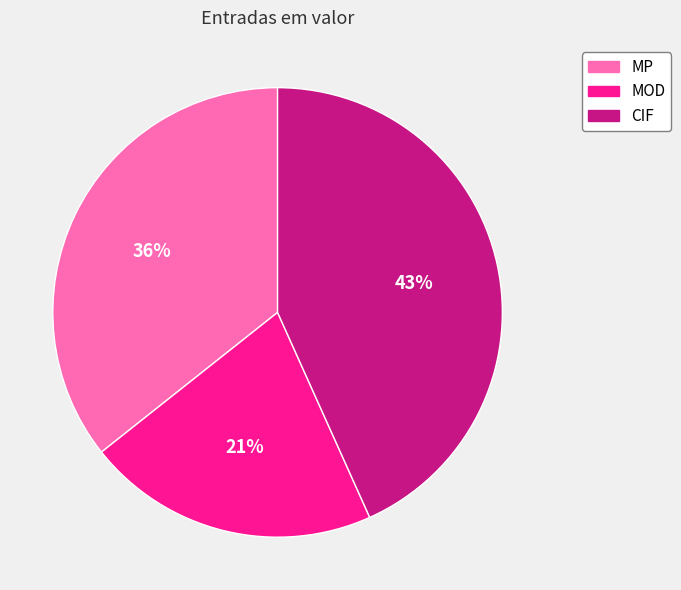

Which has a higher value, CIF or MP?

CIF